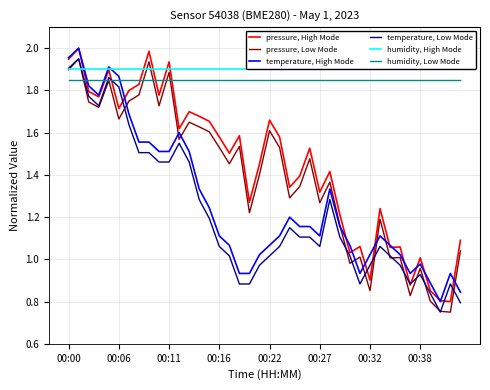

Which series ends up on top after the final intersection of pressure, High Mode and humidity, Low Mode?

humidity, Low Mode